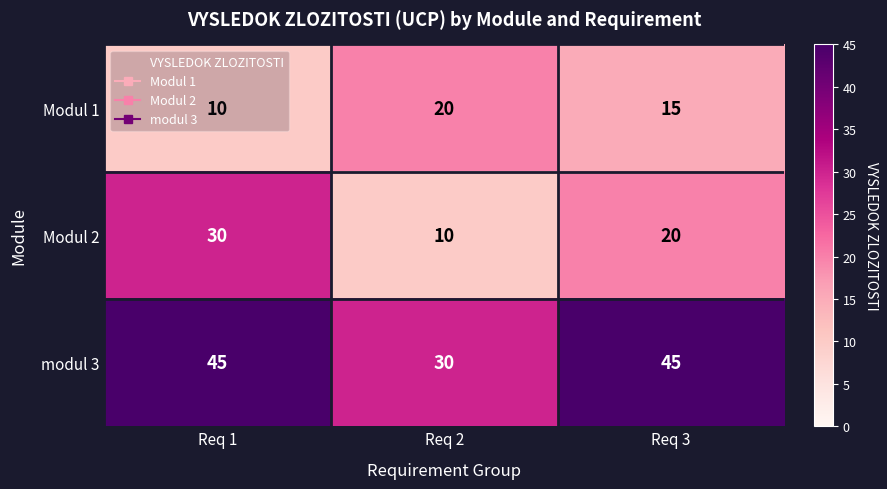

The Modul 2 series shows 5 at Req 3. True or false?

False